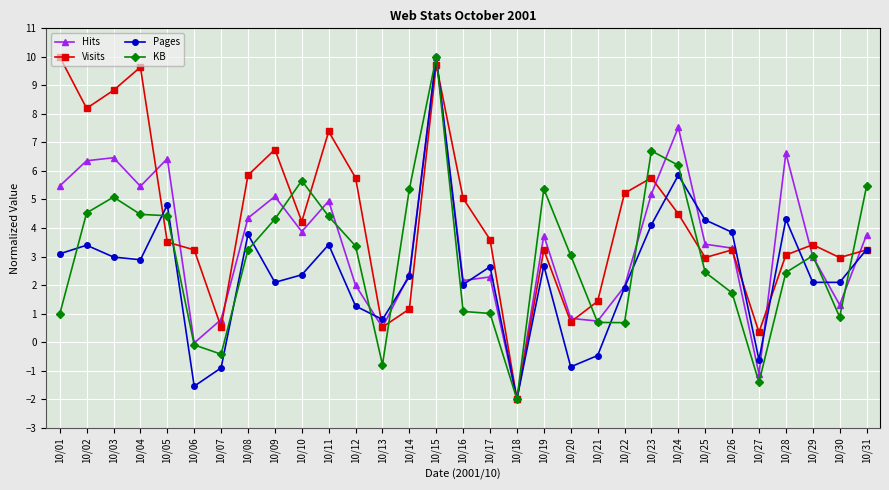

What are all the series names shown in the legend?

Hits, Visits, Pages, KB